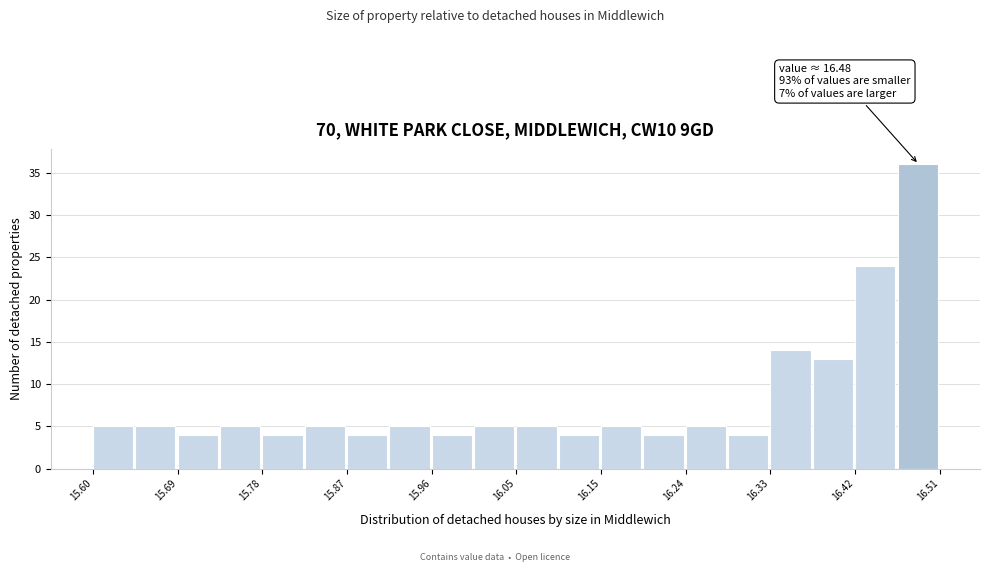

Over which range of the x-axis is the bar tallest?

16.46 to 16.51